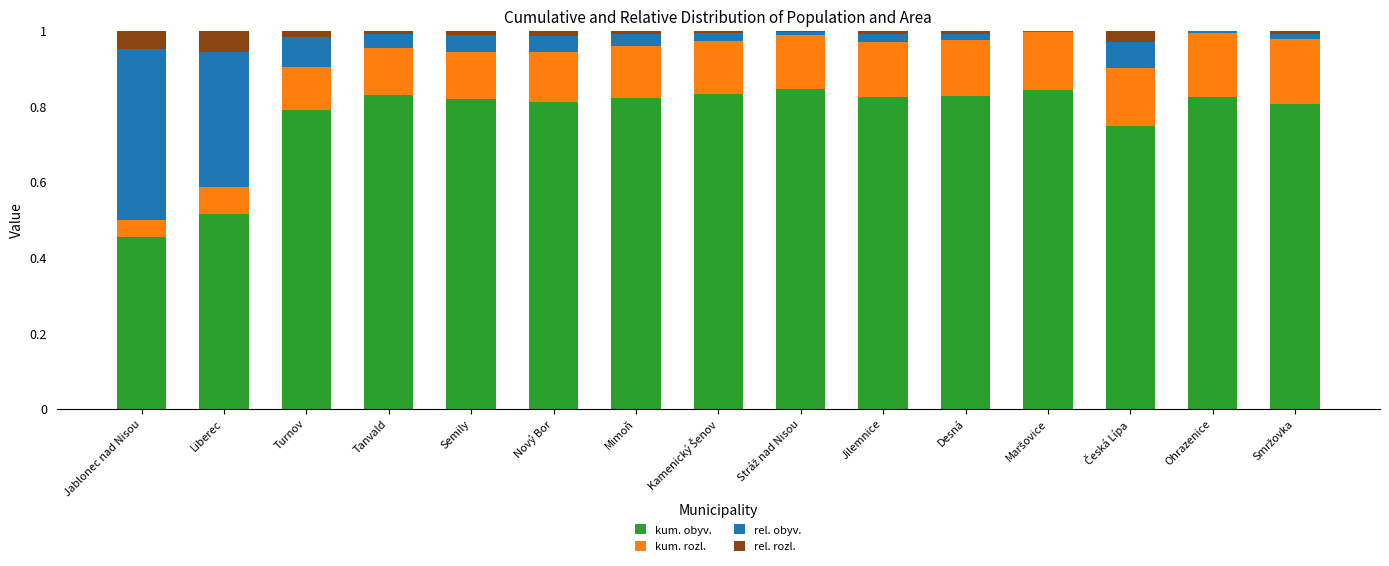

The value of kum. obyv. at Jablonec nad Nisou is 0.7. True or false?

False